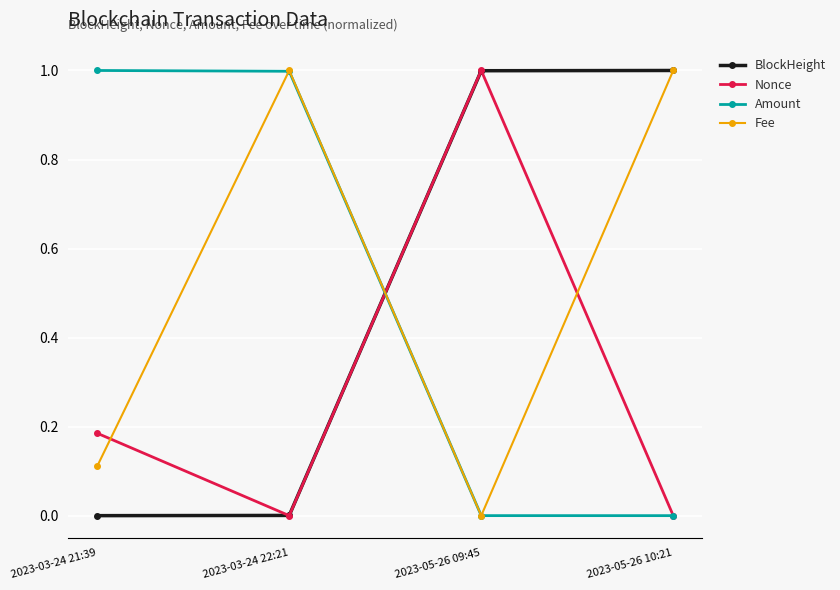

What is the total value across all series at 2023-05-26 10:21?

2.0